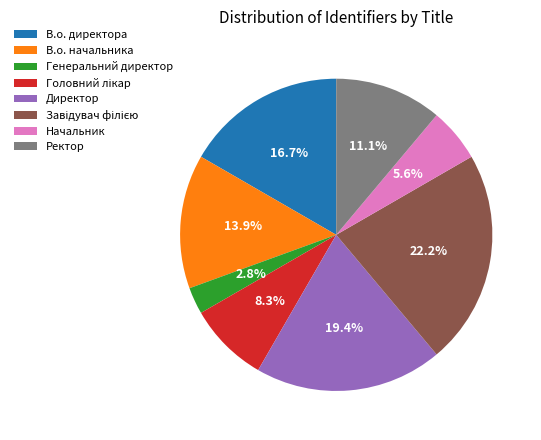

How many slices are in this pie chart?

8